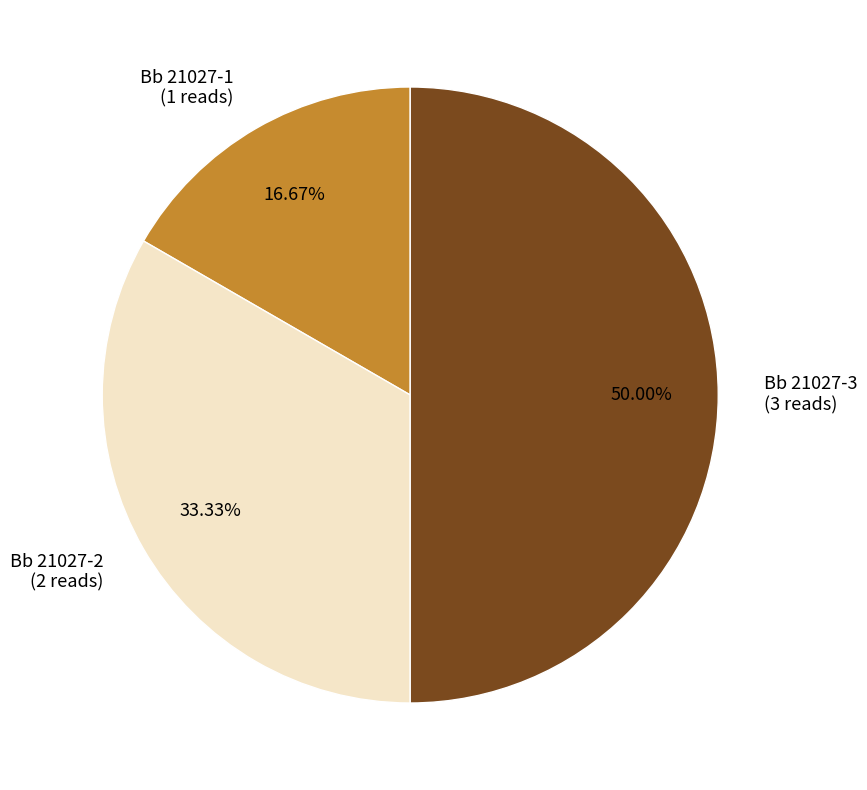

What is the ratio of the value at Bb 21027-2 to the value at Bb 21027-3?

0.7